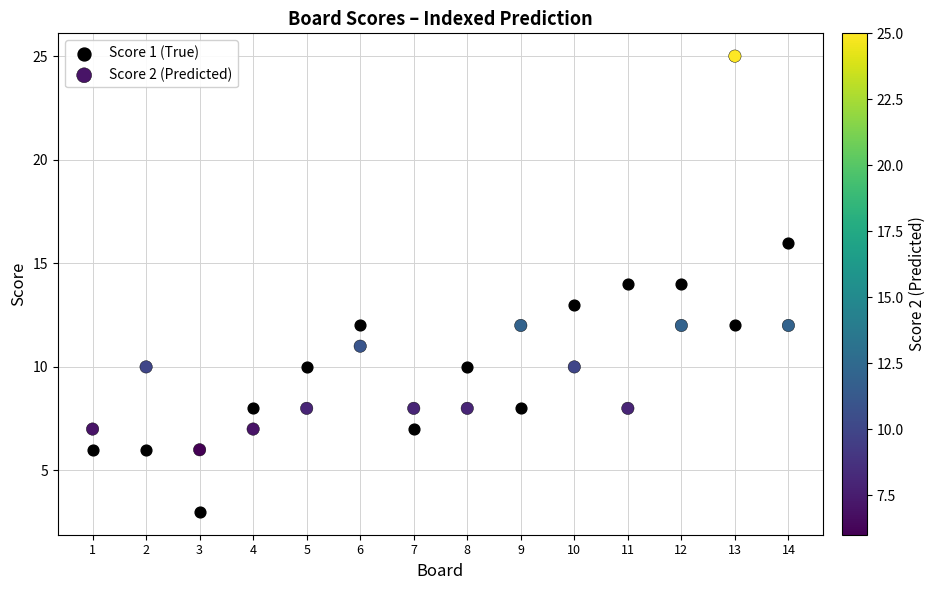

Which series reaches the minimum Y coordinate?

Score 1 (True)